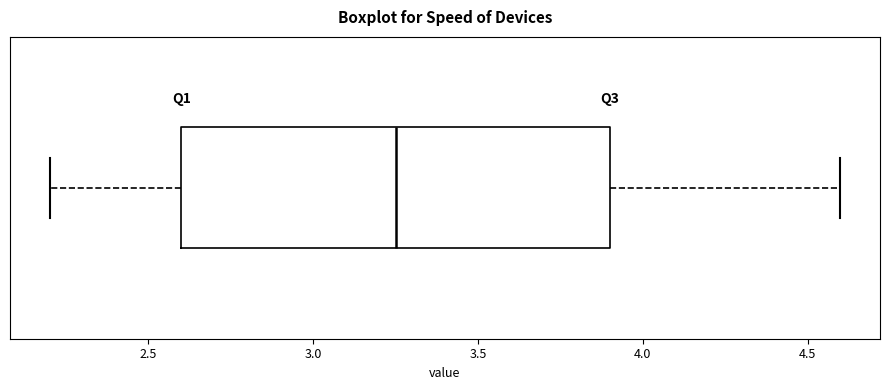

Where does the right whisker of the box end on the x-axis? The values are not printed on the chart, so give them approximately, as read against the axis.

4.60